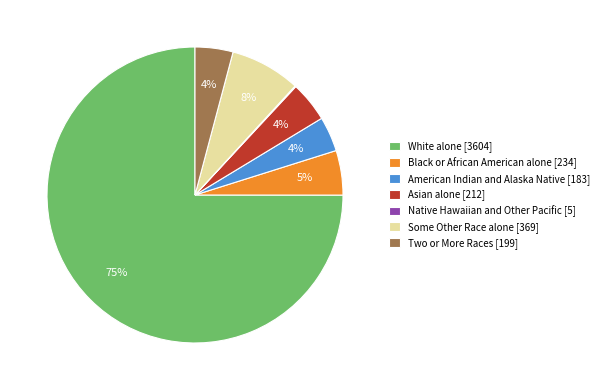

Is the sum of American Indian and Alaska Native [183] and White alone [3604] greater than half?

Yes